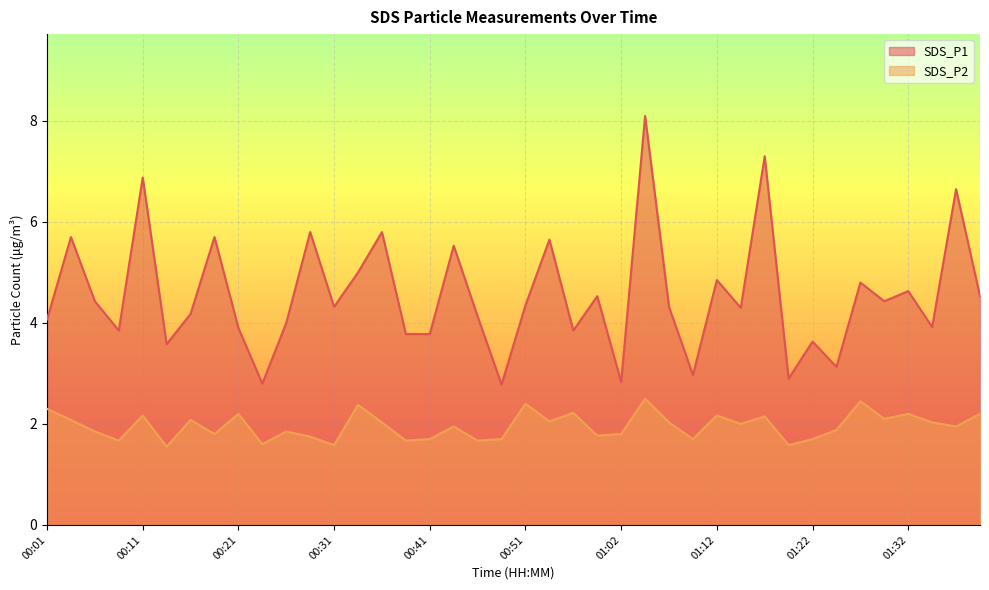

Where is the first local maximum for SDS_P2?

00:11